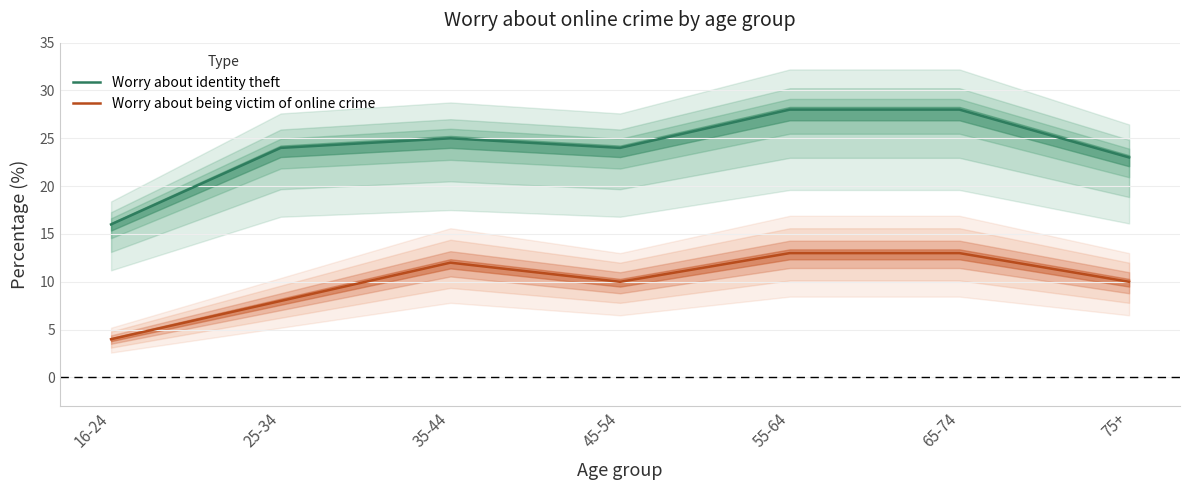

What is the difference between the Worry about being victim of online crime values at 75+ and 55-64?

3